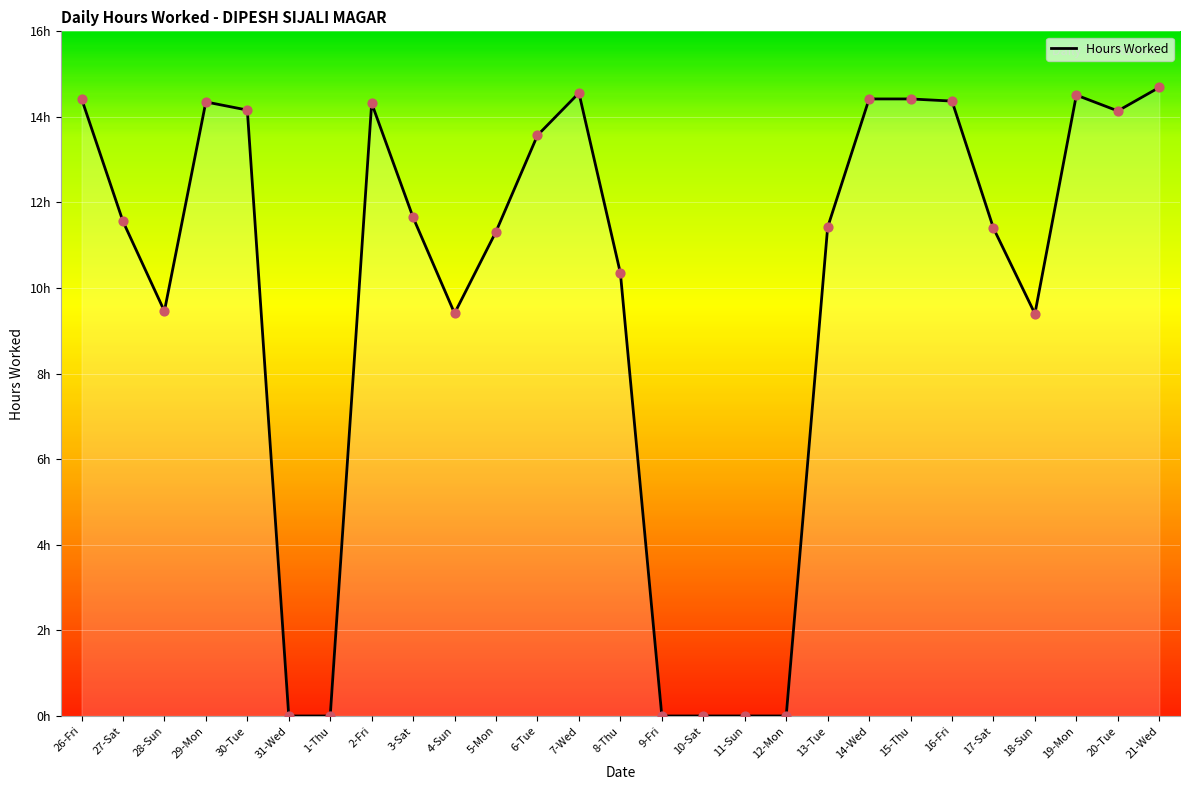

Approximately how many times larger is the value at 20-Tue compared to 29-Mon?

1.0